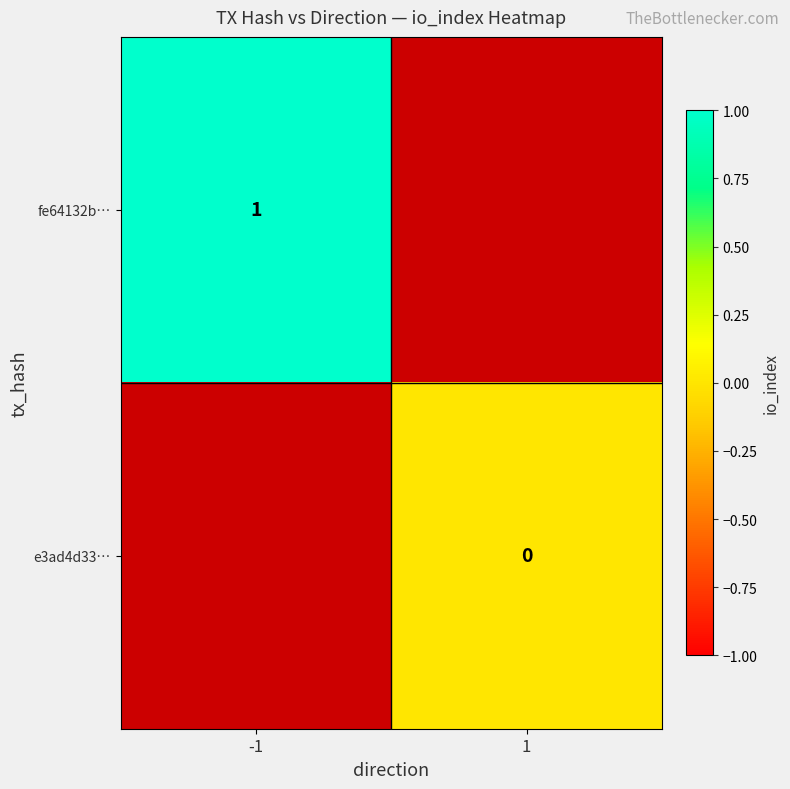

The e3ad4d33… series shows 0.0 at 1. True or false?

True